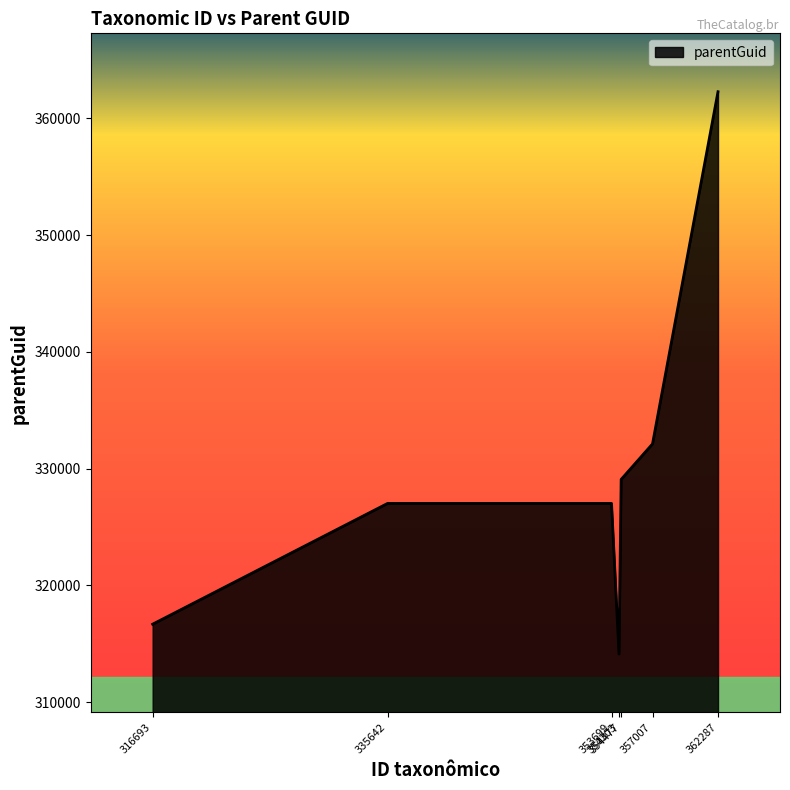

How many distinct data groups are displayed?

1